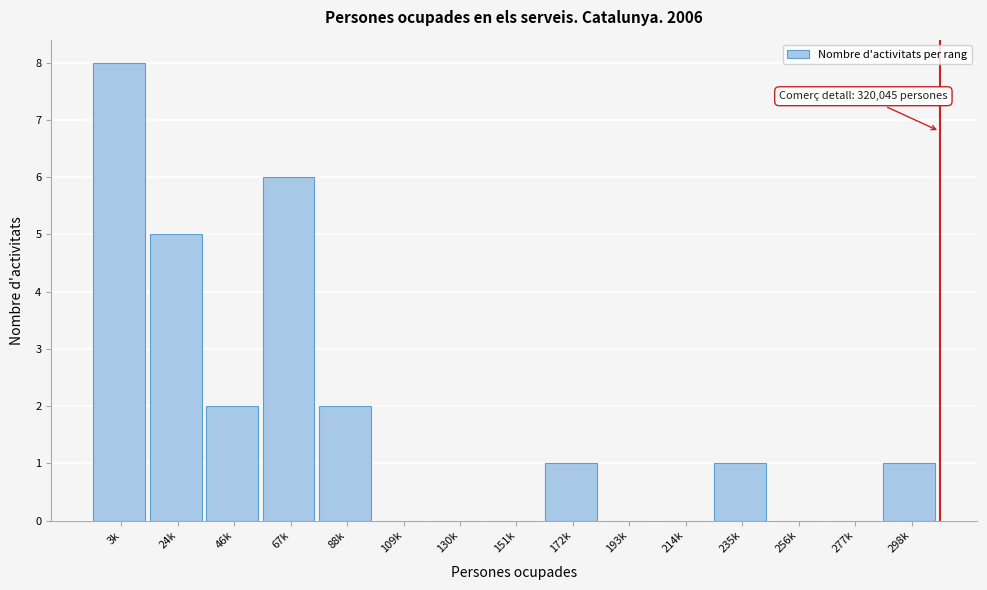

Reading left to right, extract all data points from this chart.

3k=8	24k=5	46k=2	67k=6	88k=2	109k=0	130k=0	151k=0	172k=1	193k=0	214k=0	235k=1	256k=0	277k=0	298k=1